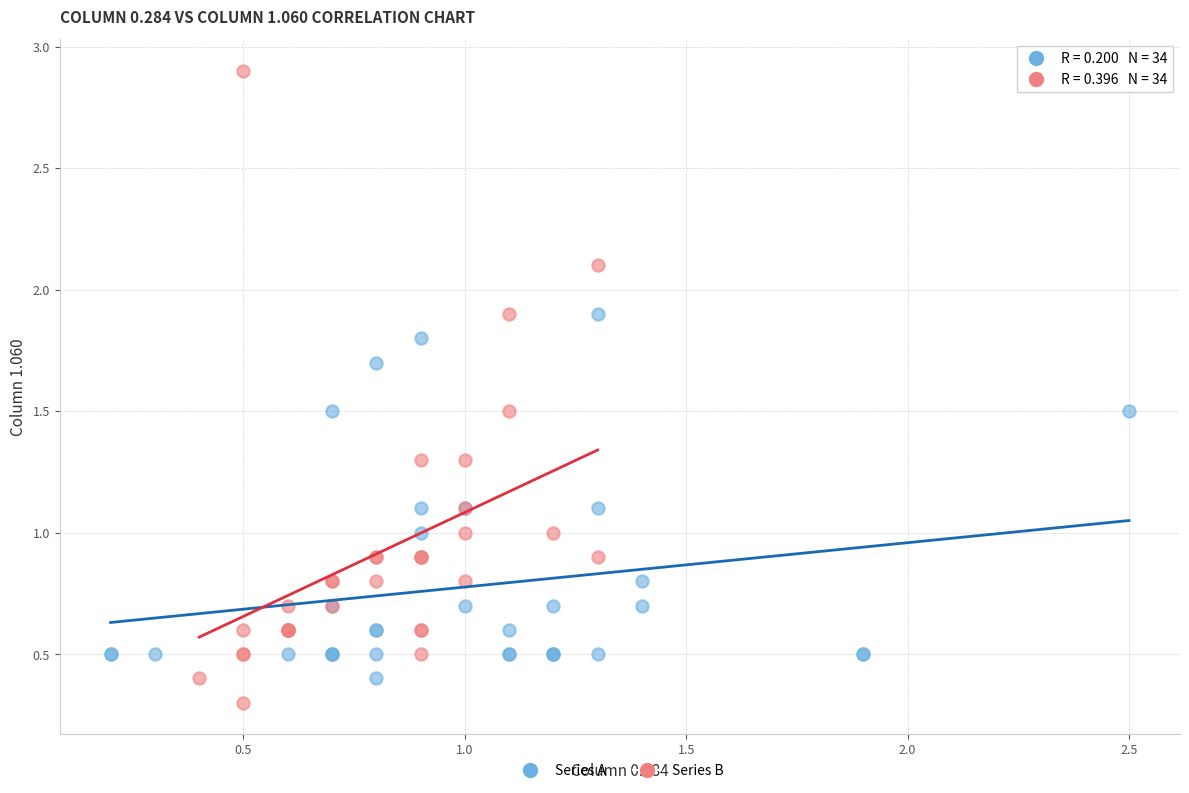

Which series contains the highest Y value?

Series B